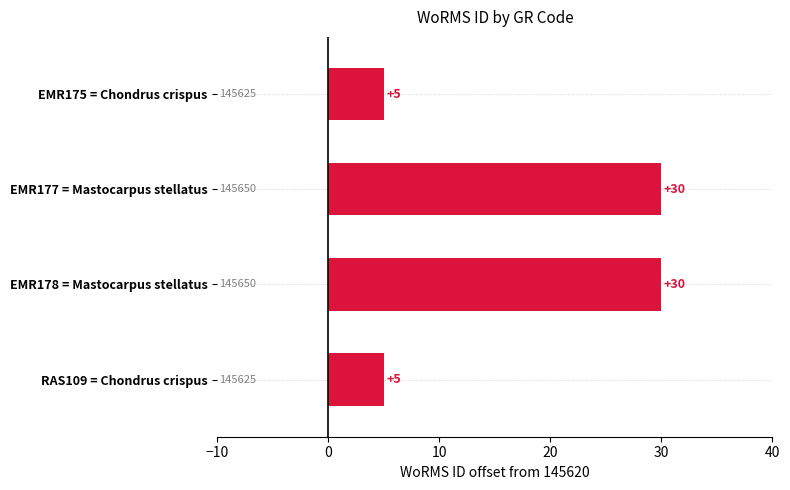

What is the change in value from EMR175 = Chondrus crispus to EMR177 = Mastocarpus stellatus?

+25